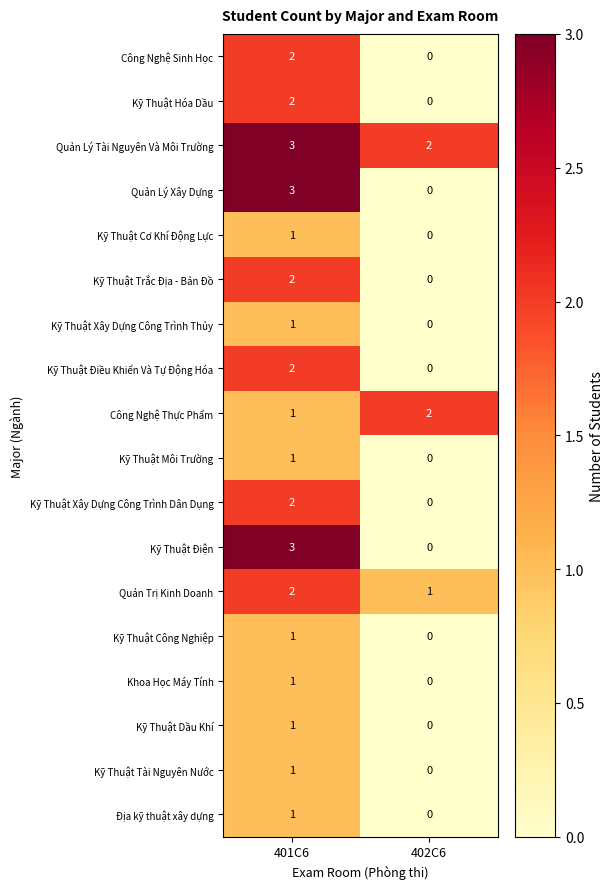

What is the sum of all Công Nghệ Thực Phẩm values?

3